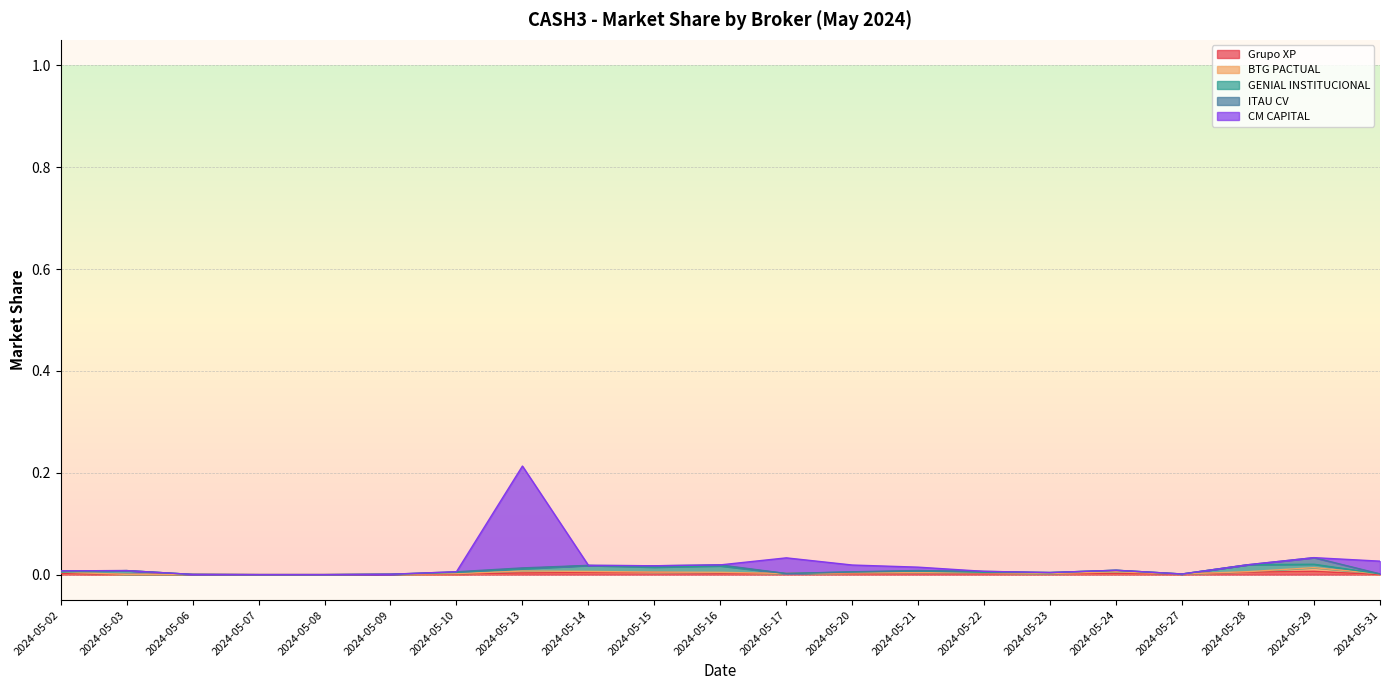

Reading right to left, what are all the values shown in this chart?

Grupo XP: 2024-05-31=0.0	2024-05-29=0.0	2024-05-28=0.0	2024-05-27=0.0	2024-05-24=0.0	2024-05-23=0.0	2024-05-22=0.0	2024-05-21=0.0	2024-05-20=0.0	2024-05-17=0.0	2024-05-16=0.0	2024-05-15=0.0	2024-05-14=0.0	2024-05-13=0.0	2024-05-10=0.0	2024-05-09=0.0	2024-05-08=0.0	2024-05-07=0.0	2024-05-06=0.0	2024-05-03=0.0	2024-05-02=0.0
BTG PACTUAL: 2024-05-31=0.0	2024-05-29=0.0	2024-05-28=0.0	2024-05-27=0.0	2024-05-24=0.0	2024-05-23=0.0	2024-05-22=0.0	2024-05-21=0.0	2024-05-20=0.0	2024-05-17=0.0	2024-05-16=0.0	2024-05-15=0.0	2024-05-14=0.0	2024-05-13=0.0	2024-05-10=0.0	2024-05-09=0.0	2024-05-08=0.0	2024-05-07=0.0	2024-05-06=0.0	2024-05-03=0.0	2024-05-02=0.0
GENIAL INSTITUCIONAL: 2024-05-31=0.0	2024-05-29=0.0	2024-05-28=0.0	2024-05-27=0.0	2024-05-24=0.0	2024-05-23=0.0	2024-05-22=0.0	2024-05-21=0.0	2024-05-20=0.0	2024-05-17=0.0	2024-05-16=0.0	2024-05-15=0.0	2024-05-14=0.0	2024-05-13=0.0	2024-05-10=0.0	2024-05-09=0.0	2024-05-08=0.0	2024-05-07=0.0	2024-05-06=0.0	2024-05-03=0.0	2024-05-02=0.0
ITAU CV: 2024-05-31=0.0	2024-05-29=0.0	2024-05-28=0.0	2024-05-27=0.0	2024-05-24=0.0	2024-05-23=0.0	2024-05-22=0.0	2024-05-21=0.0	2024-05-20=0.0	2024-05-17=0.0	2024-05-16=0.0	2024-05-15=0.0	2024-05-14=0.0	2024-05-13=0.0	2024-05-10=0.0	2024-05-09=0.0	2024-05-08=0.0	2024-05-07=0.0	2024-05-06=0.0	2024-05-03=0.0	2024-05-02=0.0
CM CAPITAL: 2024-05-31=0.0	2024-05-29=0.0	2024-05-28=0.0	2024-05-27=0.0	2024-05-24=0.0	2024-05-23=0.0	2024-05-22=0.0	2024-05-21=0.0	2024-05-20=0.0	2024-05-17=0.0	2024-05-16=0.0	2024-05-15=0.0	2024-05-14=0.0	2024-05-13=0.2	2024-05-10=0.0	2024-05-09=0.0	2024-05-08=0.0	2024-05-07=0.0	2024-05-06=0.0	2024-05-03=0.0	2024-05-02=0.0